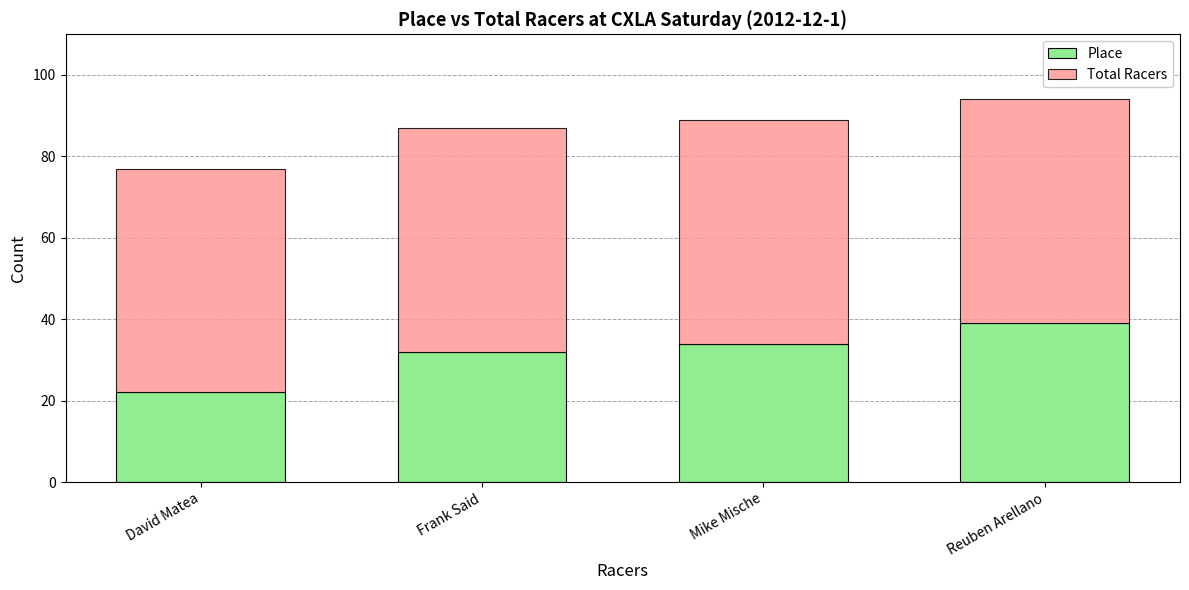

What is the maximum value for Place?

39